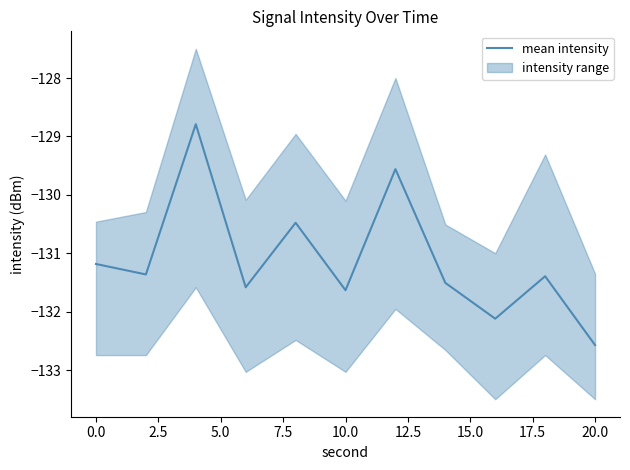

The value of mean intensity at 0.0 is -131.2. True or false?

True